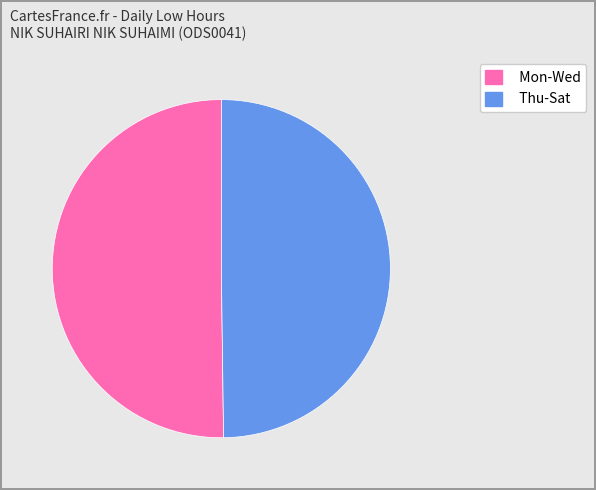

What is the ratio of the value at Mon-Wed to the value at Thu-Sat?

1.0